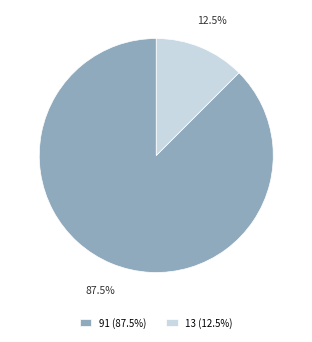

To the nearest percent, what is the combined percentage of 13 and 91?

100%